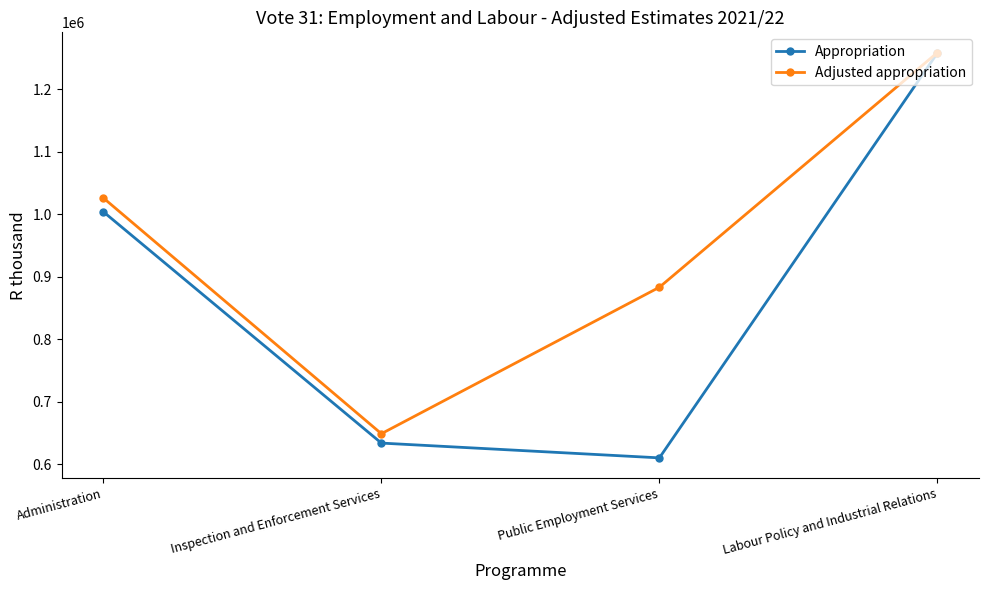

How many interior local valleys does the Appropriation series have?

1